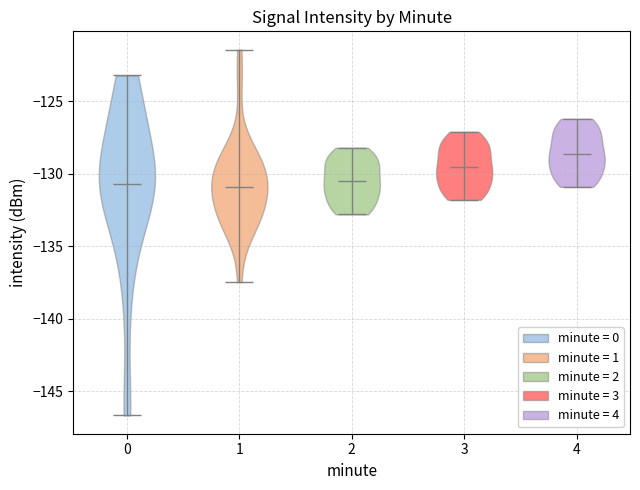

Where does the median line of the violin at x = 4 sit on the y-axis? The values are not printed on the chart, so give them approximately, as read against the axis.

-128.5